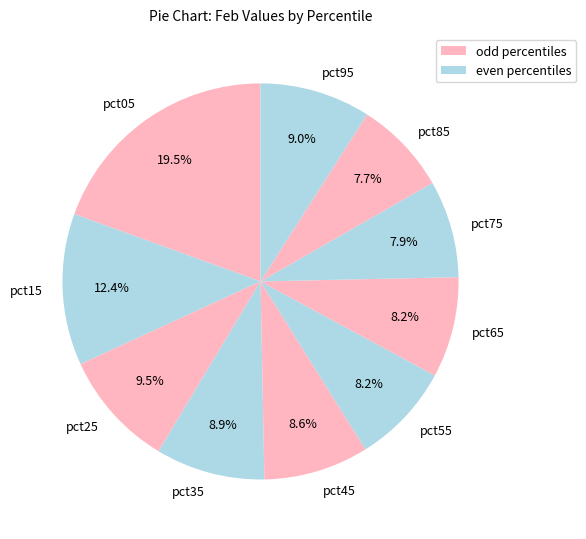

What is the largest slice in the pie chart?

pct05